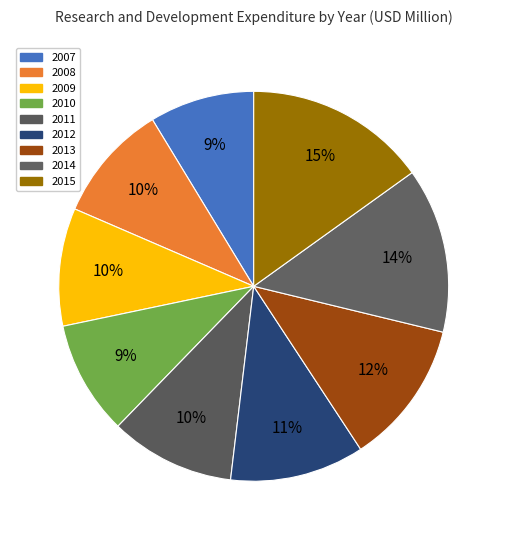

The 2014 slice represents 5% of the pie. True or false?

False